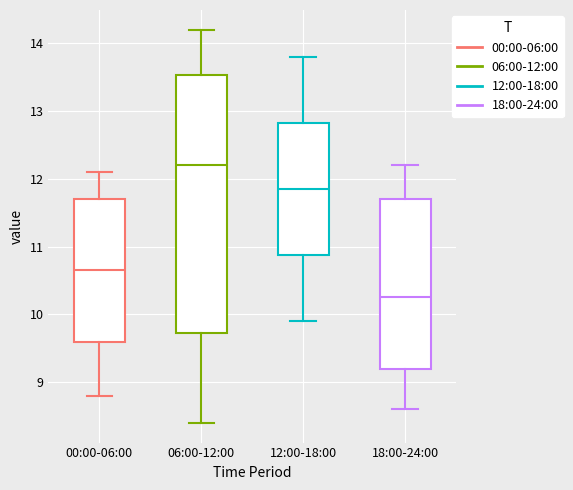

Where is the lower edge of the box for 12:00-18:00 on the y-axis? The values are not printed on the chart, so give them approximately, as read against the axis.

10.9